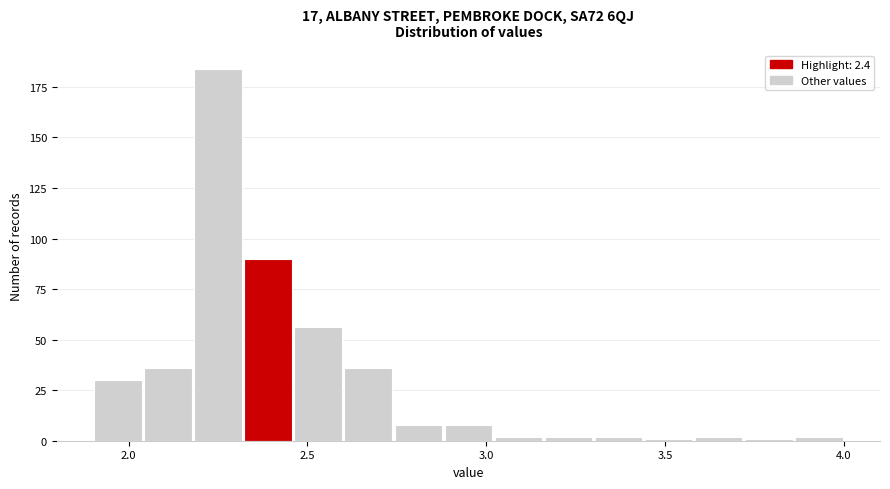

Read against the x-axis, roughly where is the centre of the tallest bar?

2.25